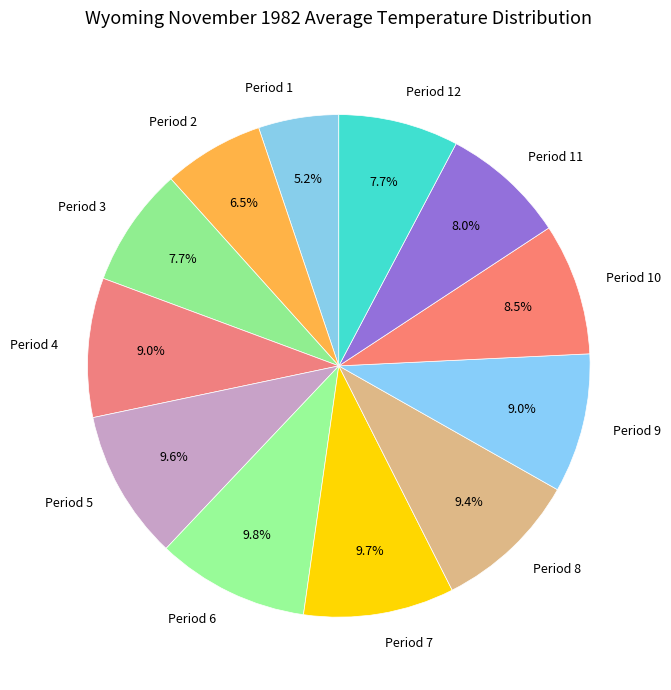

What percentage is NOT represented by Period 1?

94.8%